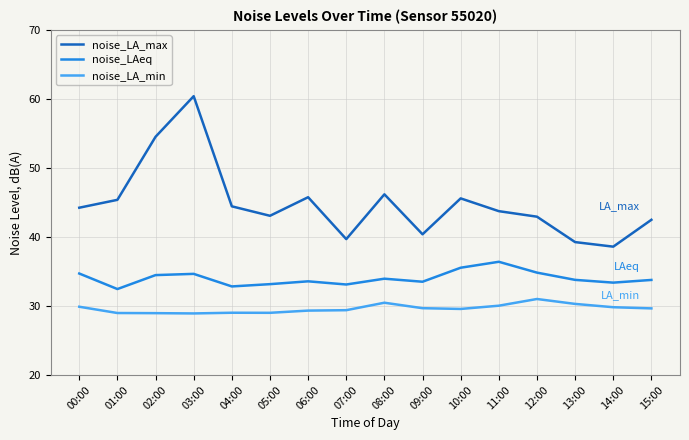

True or false: noise_LA_min and noise_LAeq intersect in this chart.

False